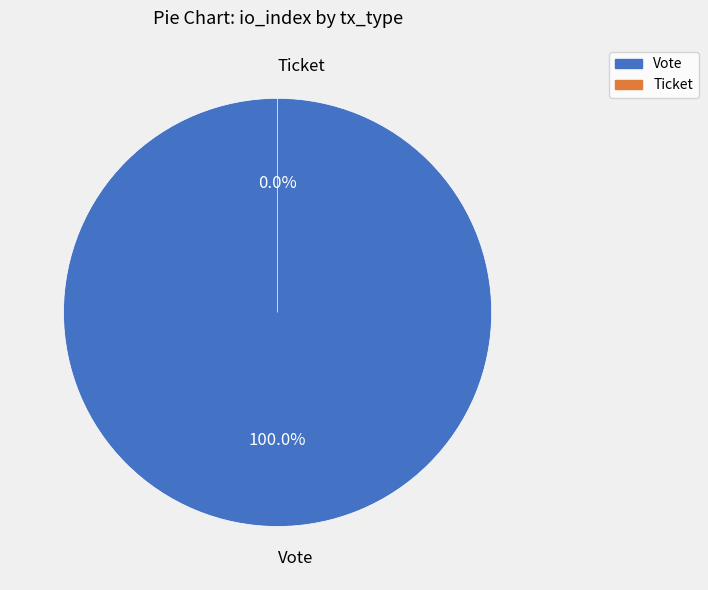

Which slice is the largest?

Vote